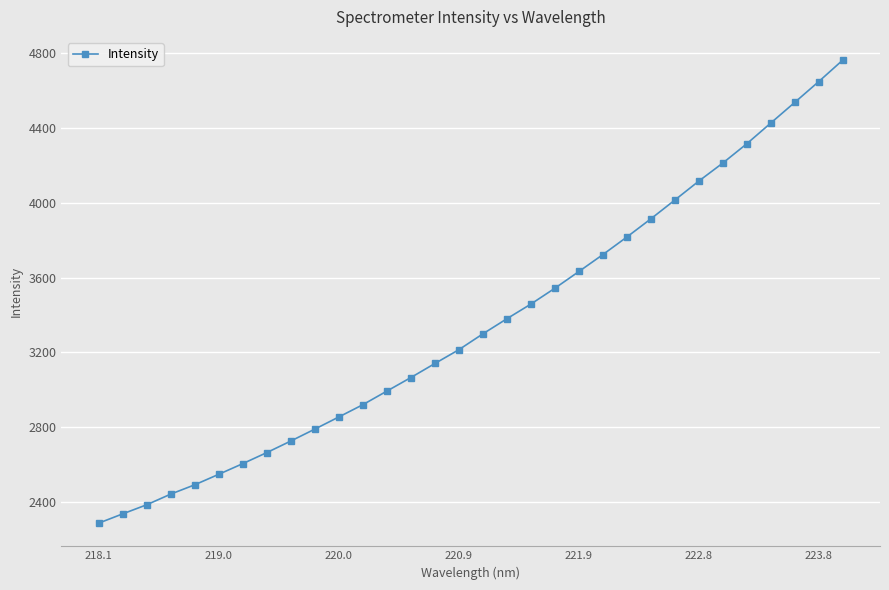

How many values exceed 3299?

16